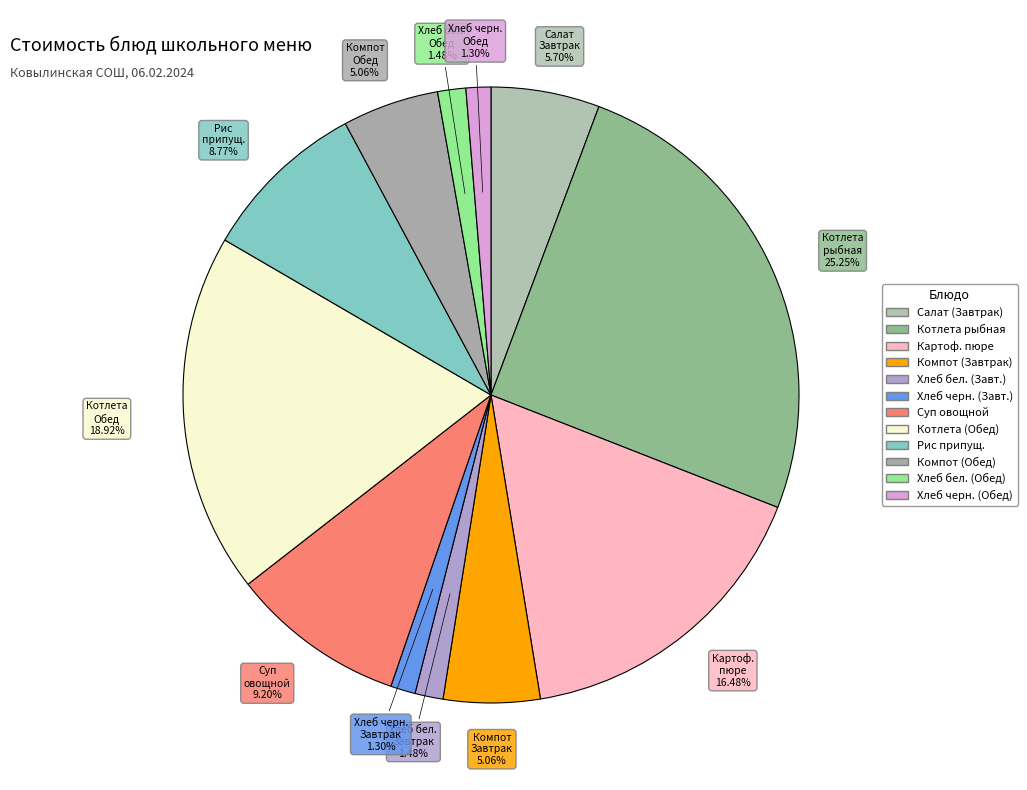

How many slices are in this pie chart?

12